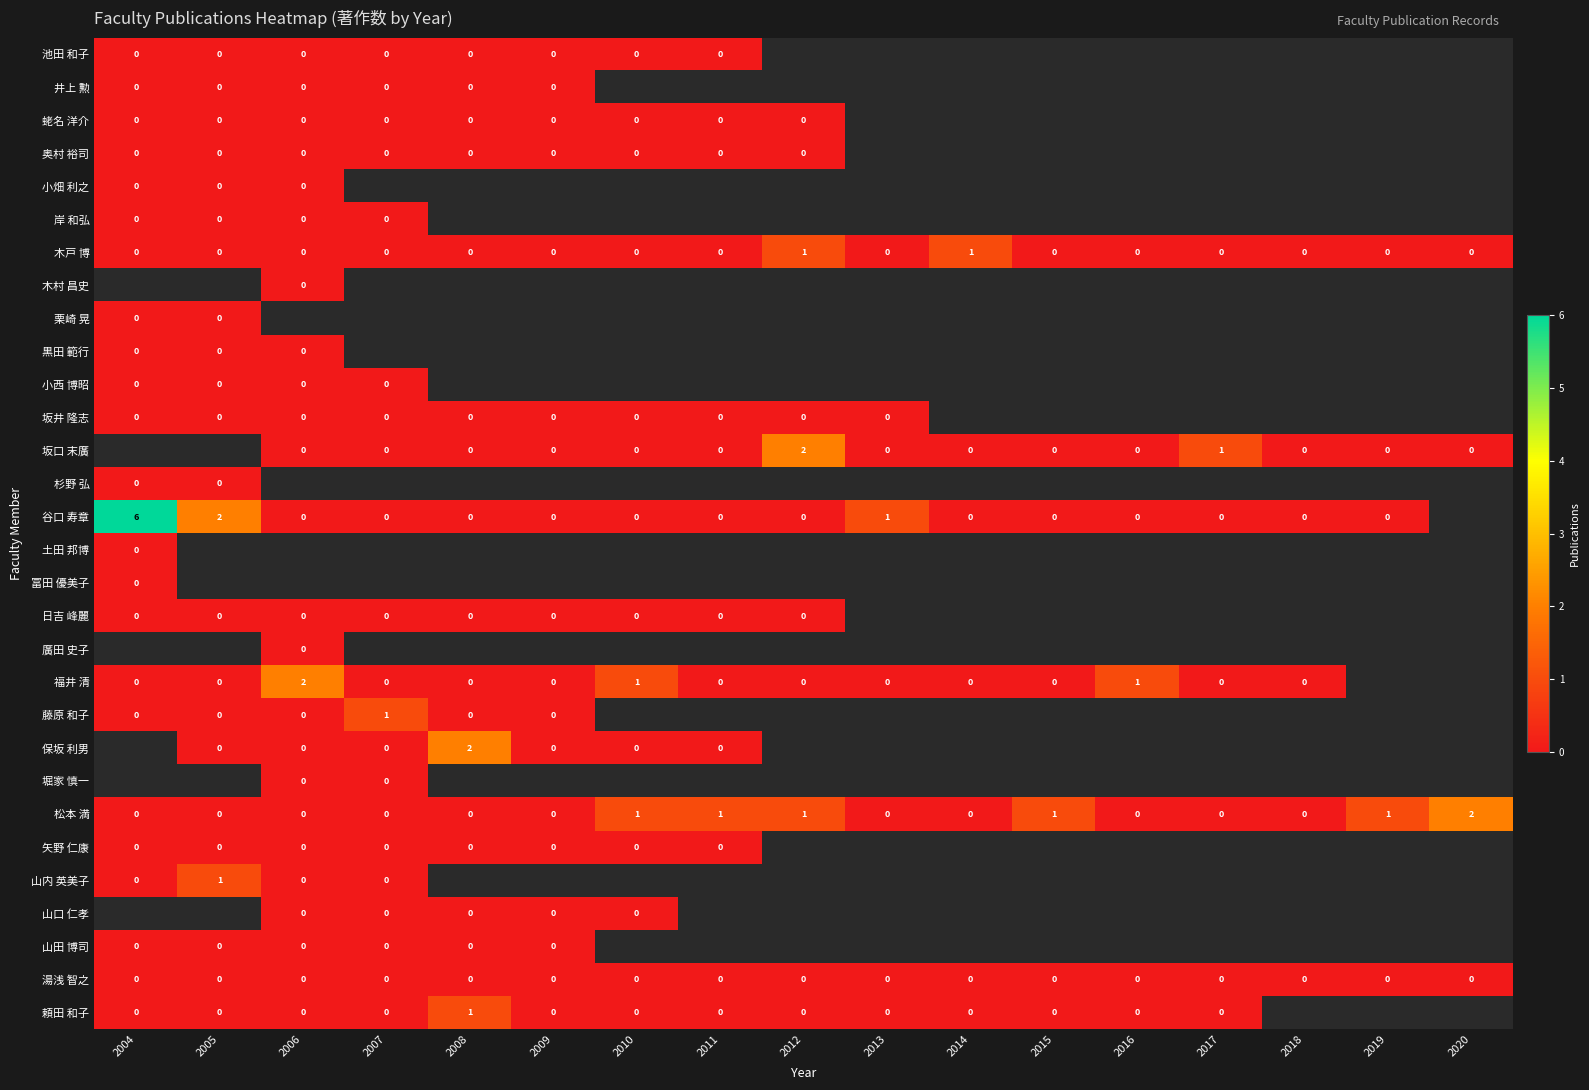

Is the value of 土田 邦博 at 2004 greater than the value of 松本 満 at 2012?

No